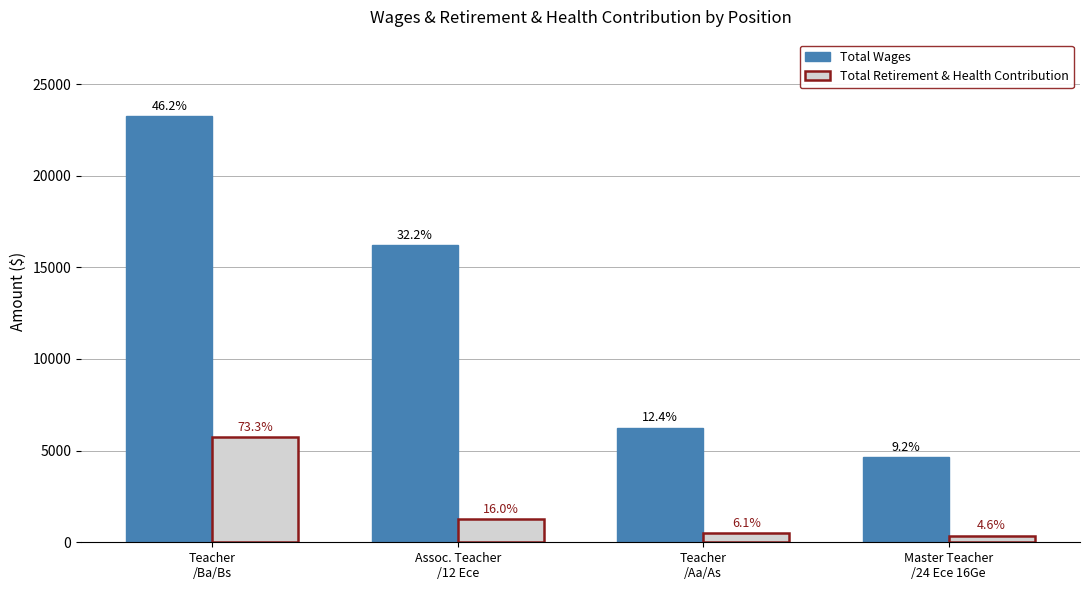

What are all the series names shown in the legend?

Total Wages, Total Retirement & Health Contribution